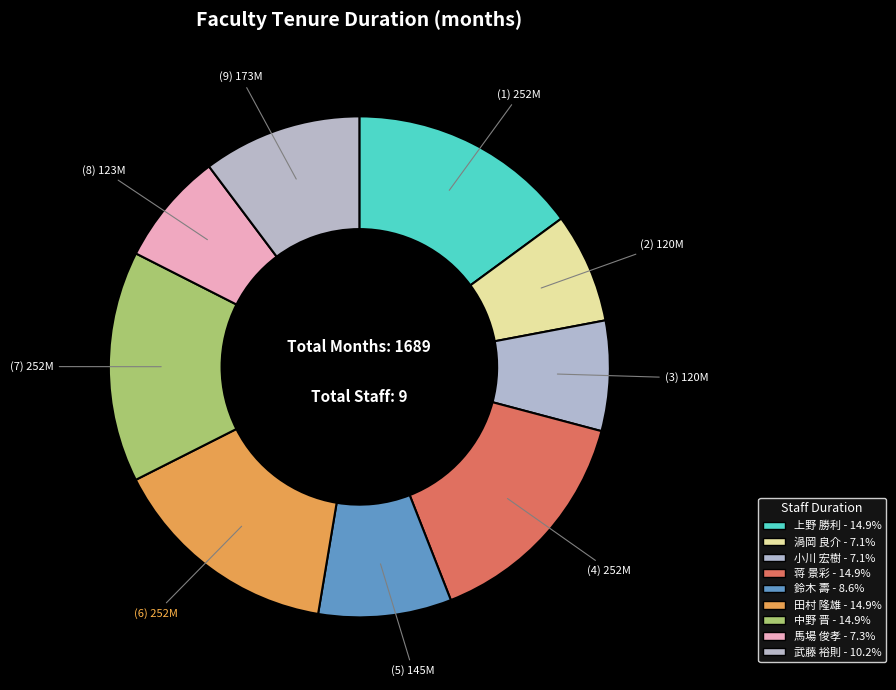

How many slices are in this pie chart?

9